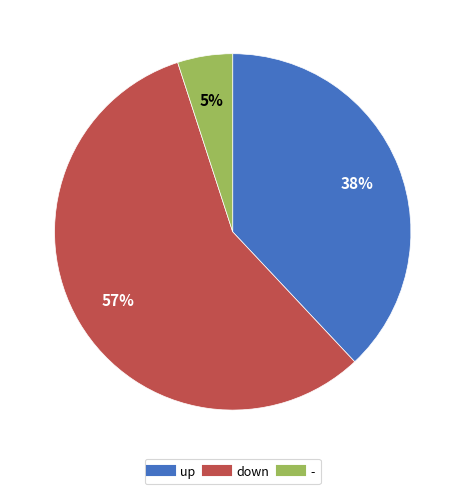

Count the number of slices in the pie.

3